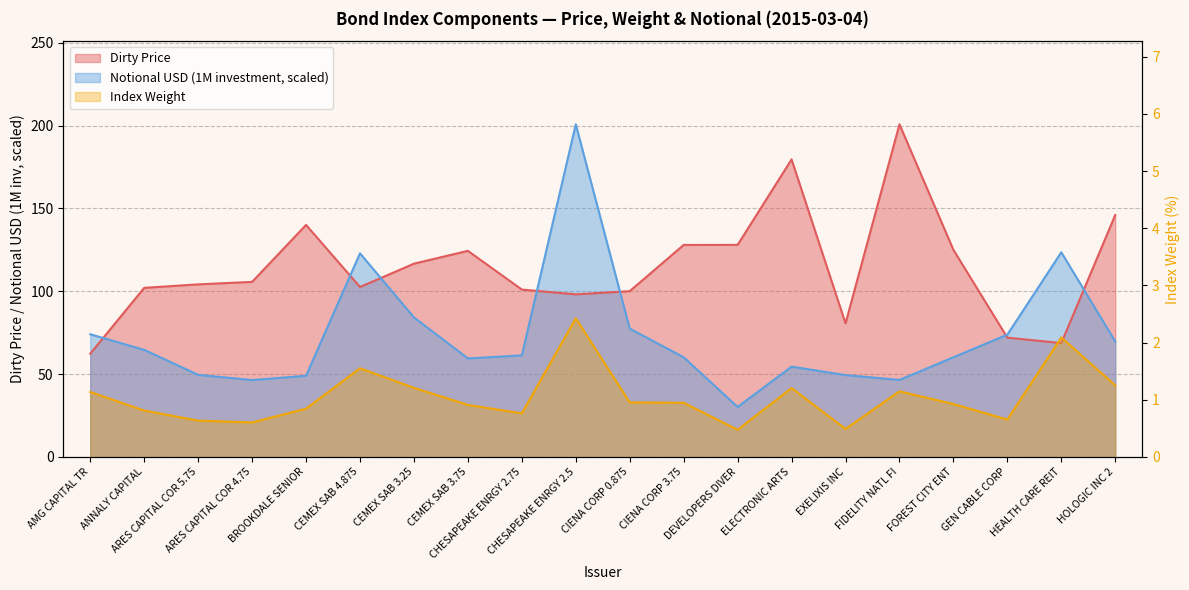

Where is Notional USD (1M investment) nearest to the value 115?

CEMEX SAB 4.875